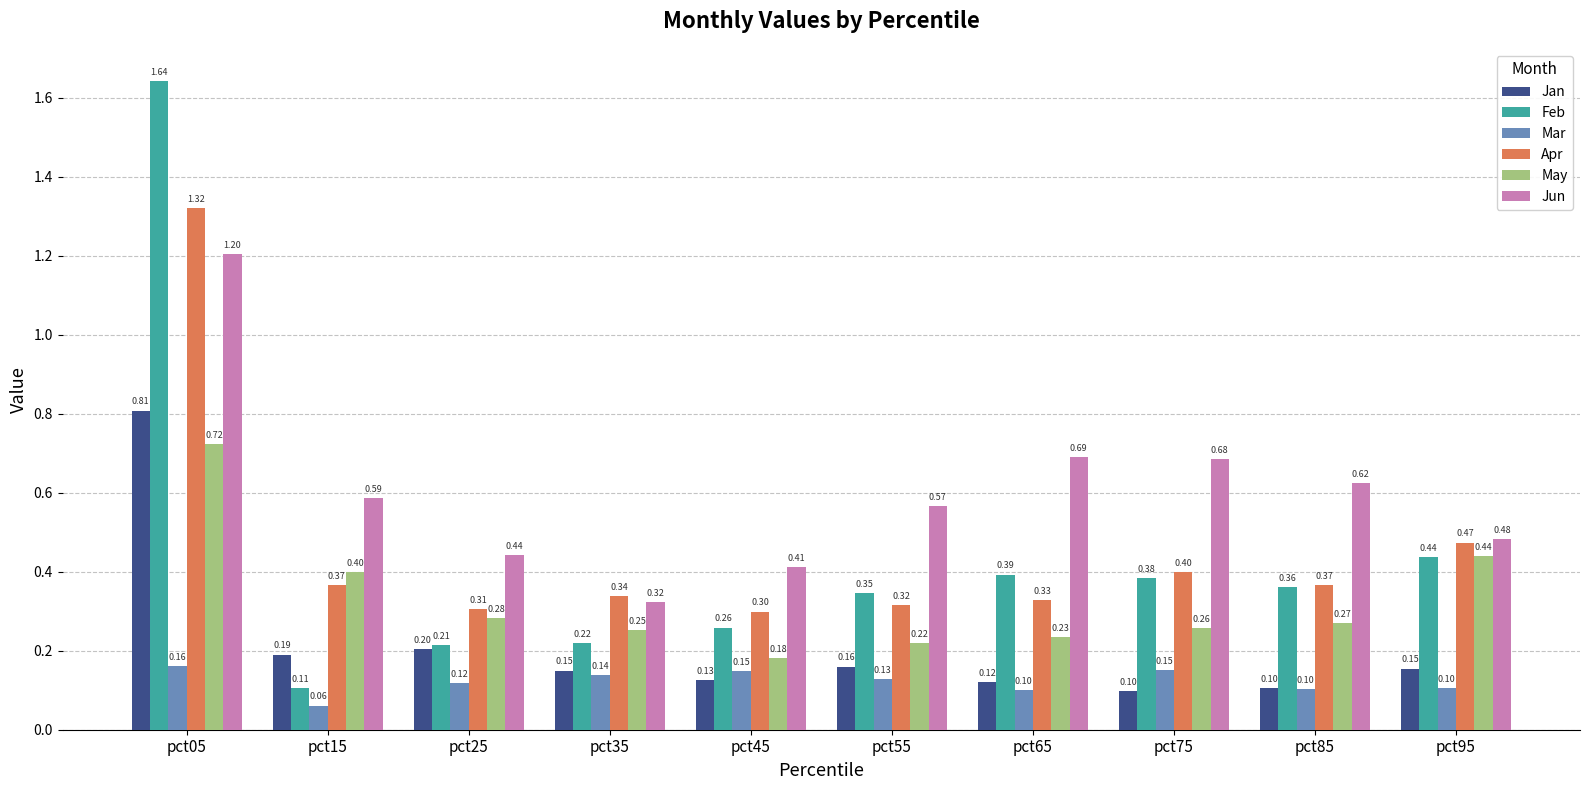

What is the sum of the Feb values at pct05 and pct65?

2.0